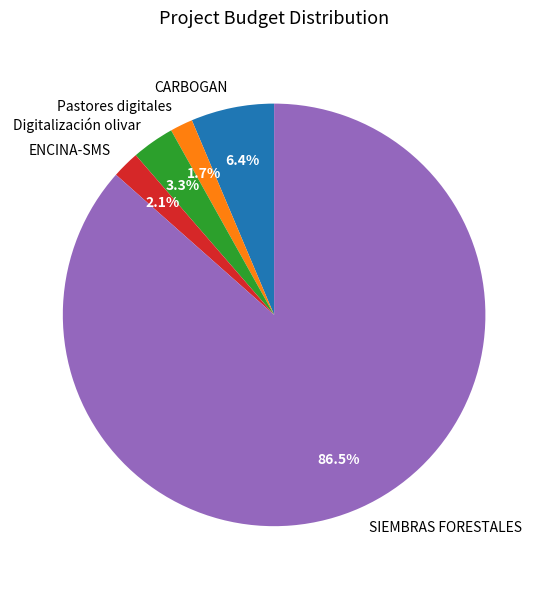

Combined, do ENCINA-SMS and CARBOGAN account for over 50%?

No